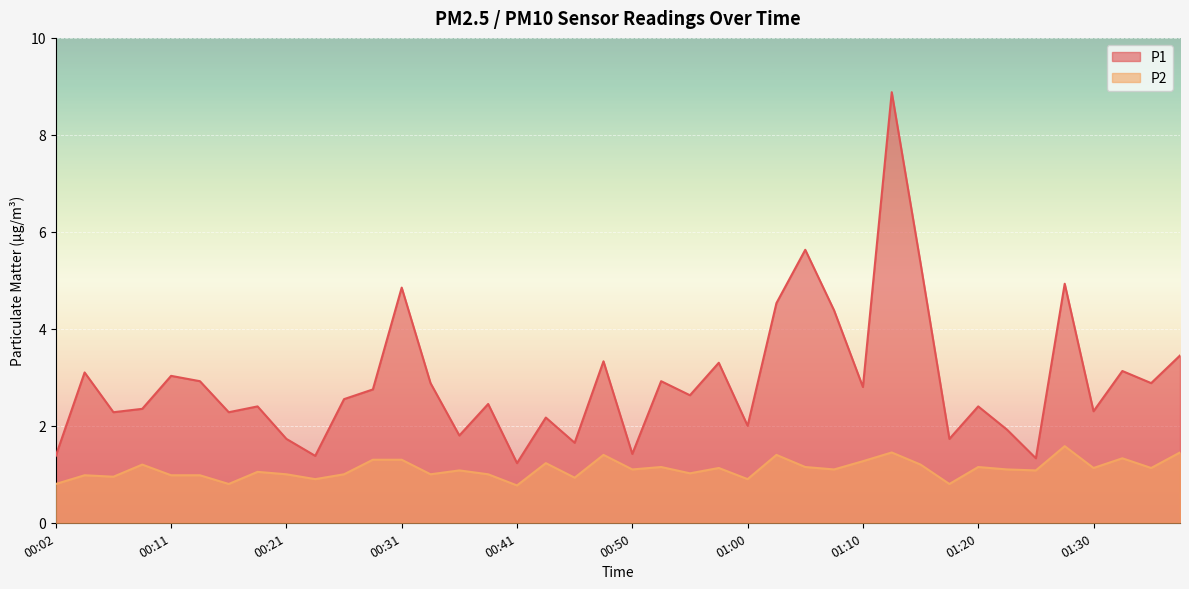

How many distinct data groups are displayed?

2